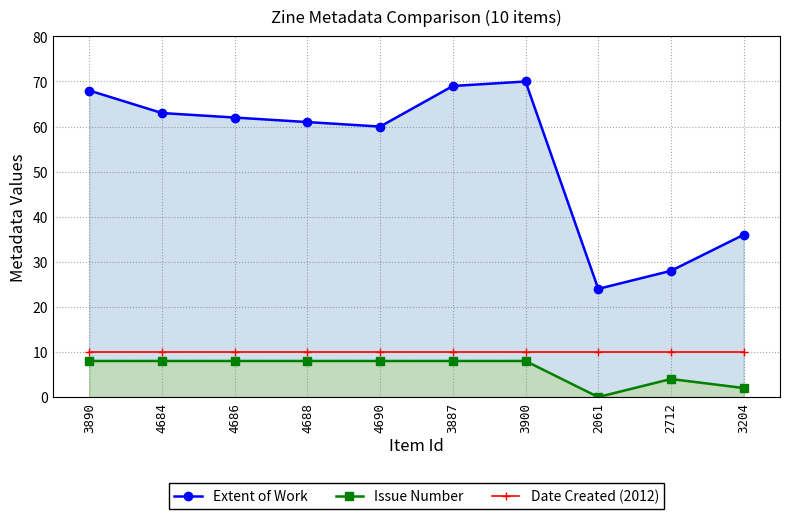

Which series changed the most between 4684 and 2712?

Extent of Work